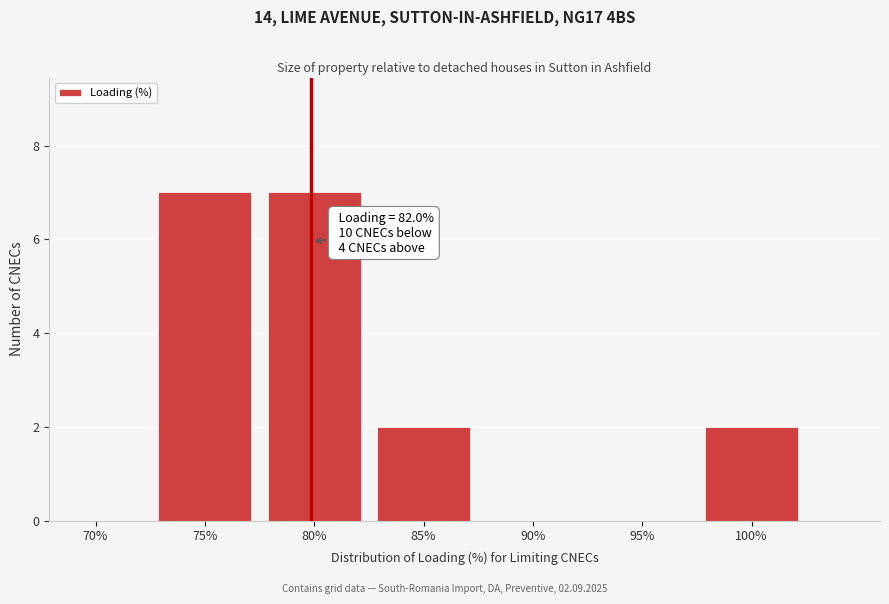

Reading left to right, what are all the values shown in this chart?

70%=0	75%=7	80%=7	85%=2	90%=0	95%=0	100%=2